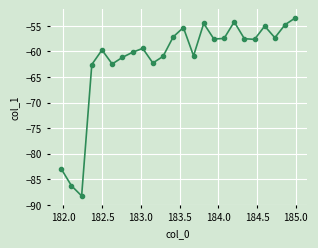

What is the minimum value shown in the chart?

-88.3